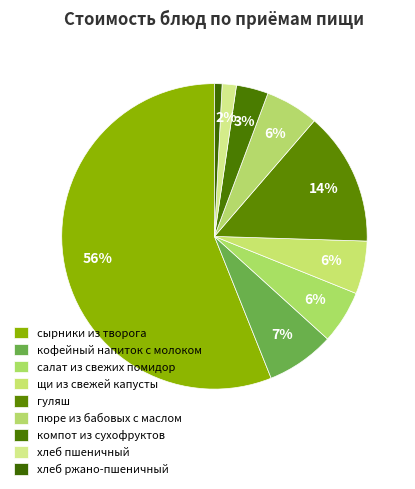

How many slices are in this pie chart?

9